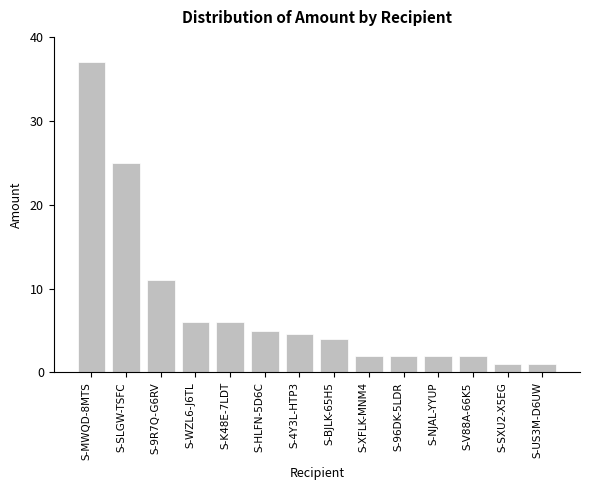

What is the sum of the values at S-96DK-5LDR and S-US3M-D6UW?

3.0